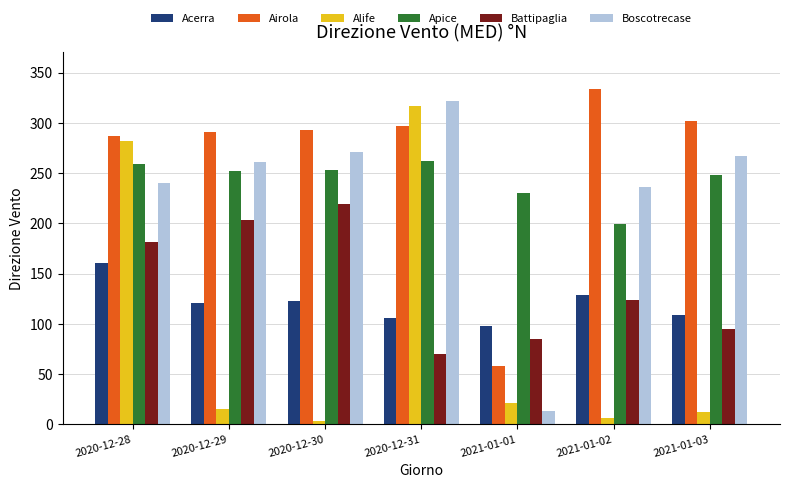

Are the bars horizontal?

No